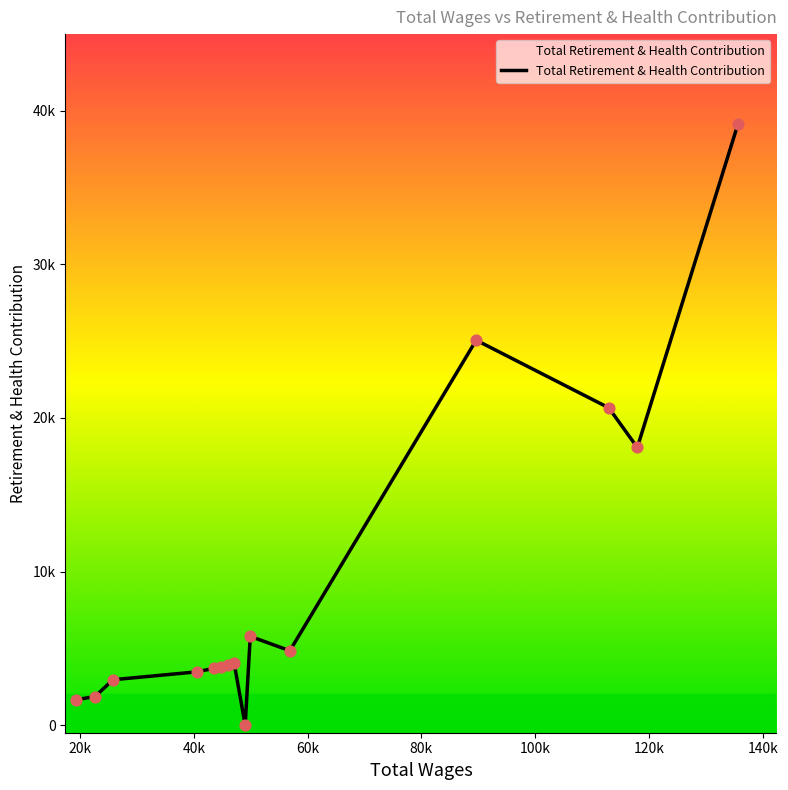

Does the chart have visible grid lines?

No